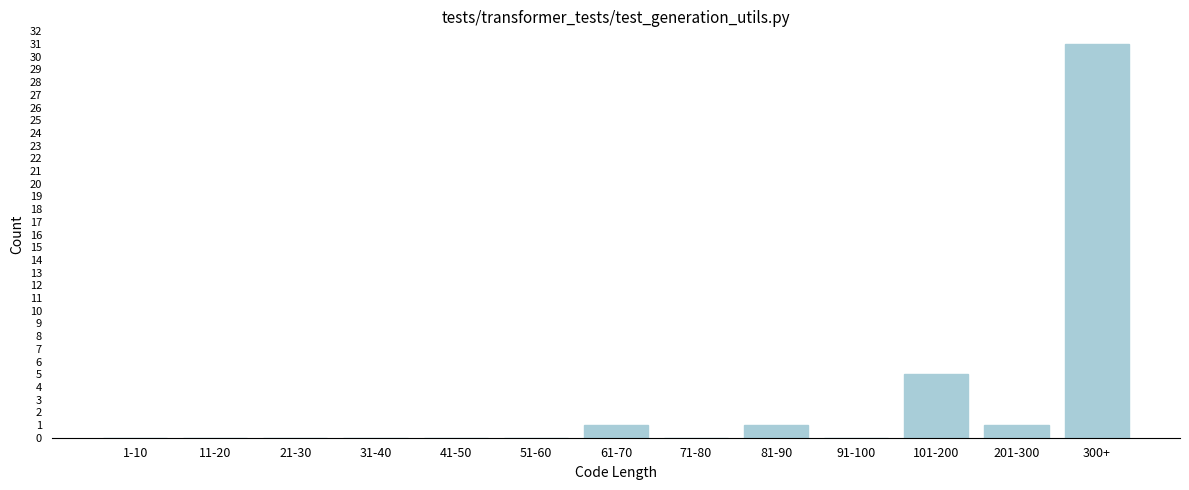

Reading left to right, extract all data points from this chart.

1-10=0	11-20=0	21-30=0	31-40=0	41-50=0	51-60=0	61-70=1	71-80=0	81-90=1	91-100=0	101-200=5	201-300=1	300+=31